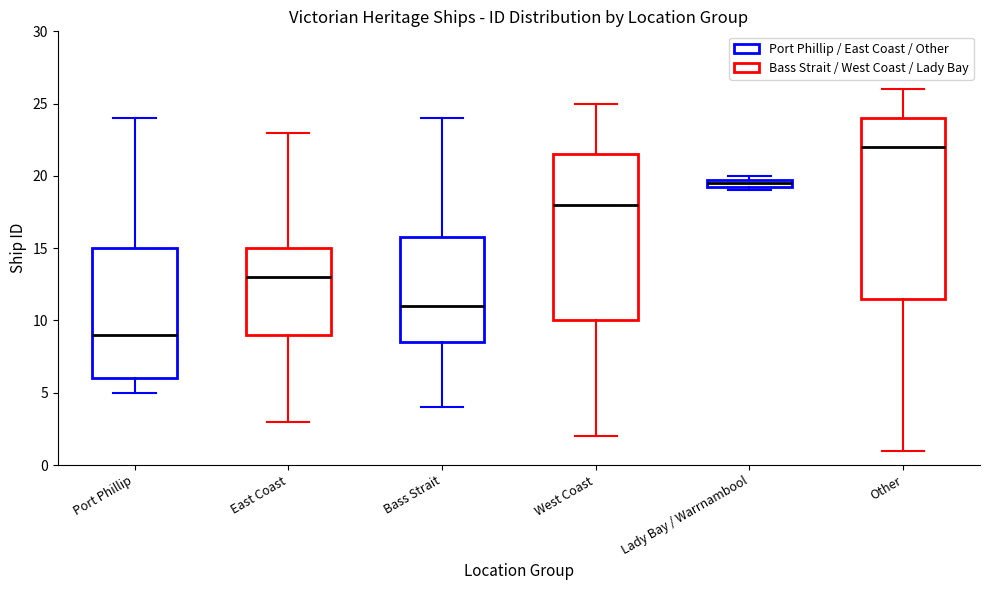

Which box's median line is the lowest?

Port Phillip